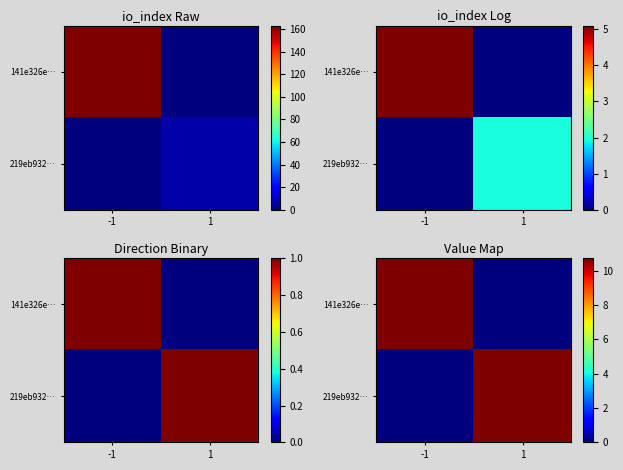

Is it true that 141e326e… equals 17.8 at -1?

False